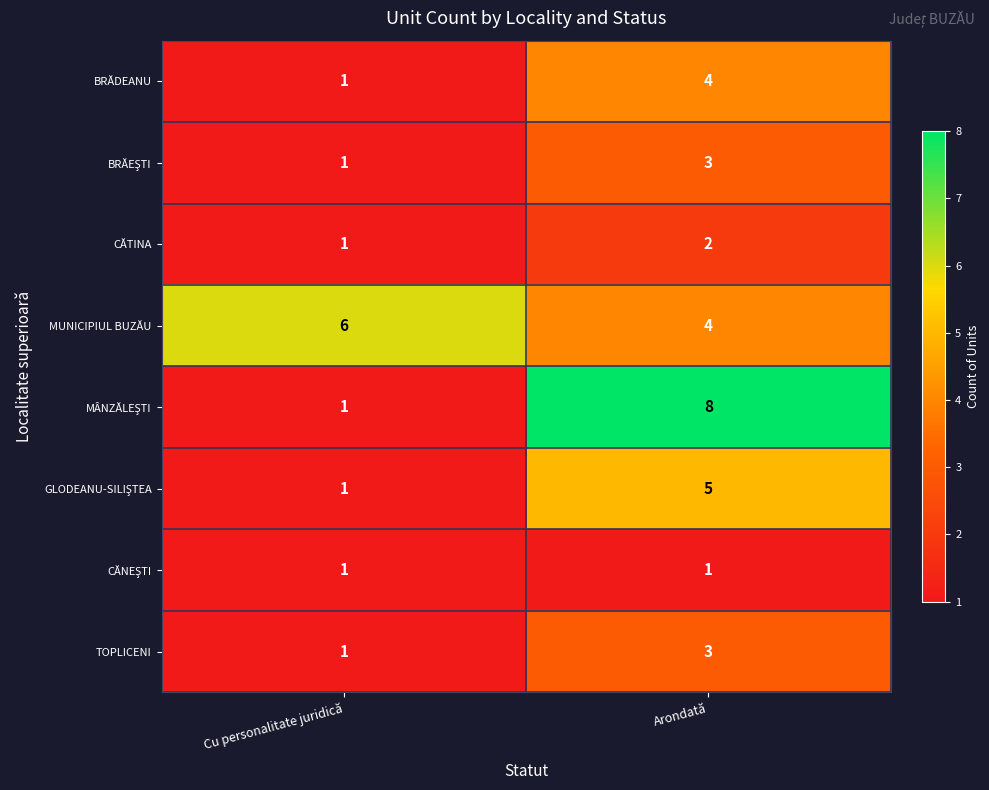

Is it true that TOPLICENI equals 4 at Arondată?

False